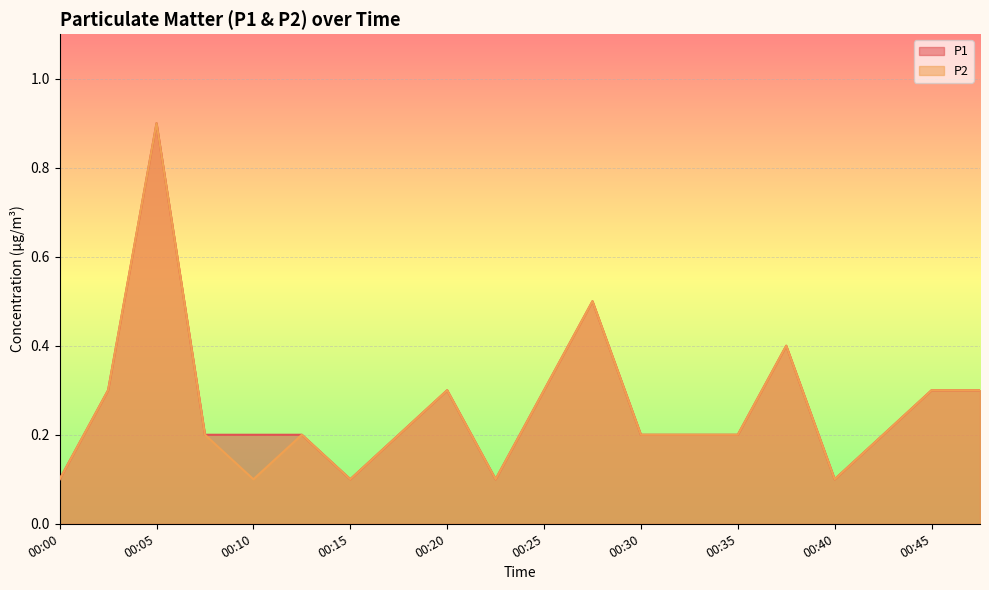

Reading left to right, transcribe all the data shown in this chart.

P1: 00:00=0.1	00:03=0.3	00:05=0.9	00:08=0.2	00:10=0.2	00:13=0.2	00:15=0.1	00:17=0.2	00:20=0.3	00:22=0.1	00:25=0.3	00:27=0.5	00:30=0.2	00:32=0.2	00:35=0.2	00:37=0.4	00:40=0.1	00:42=0.2	00:45=0.3	00:47=0.3
P2: 00:00=0.1	00:03=0.3	00:05=0.9	00:08=0.2	00:10=0.1	00:13=0.2	00:15=0.1	00:17=0.2	00:20=0.3	00:22=0.1	00:25=0.3	00:27=0.5	00:30=0.2	00:32=0.2	00:35=0.2	00:37=0.4	00:40=0.1	00:42=0.2	00:45=0.3	00:47=0.3